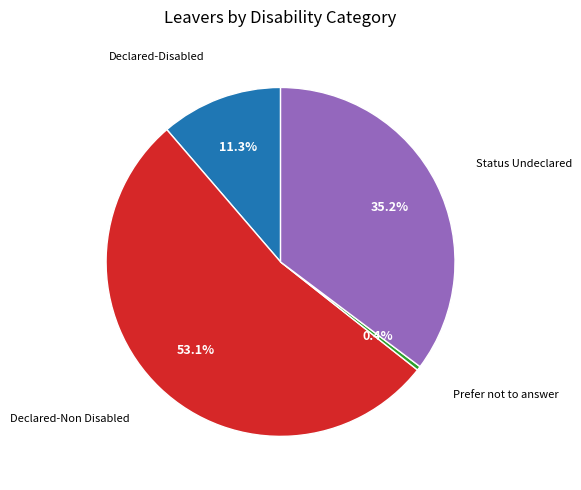

Is there a majority slice in this chart?

Yes